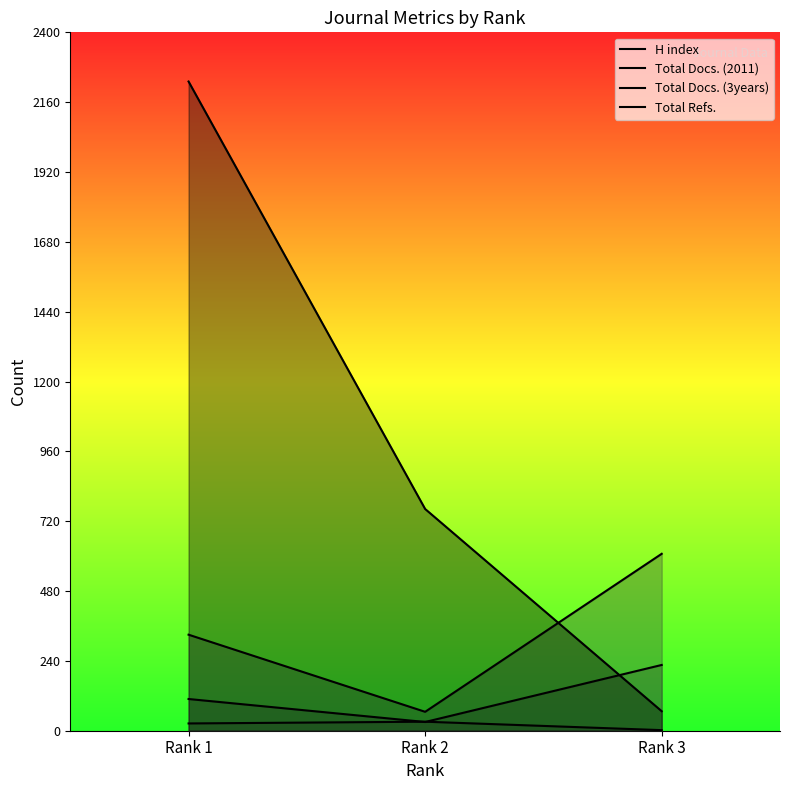

What is the sum of all Total Refs. values?

3060